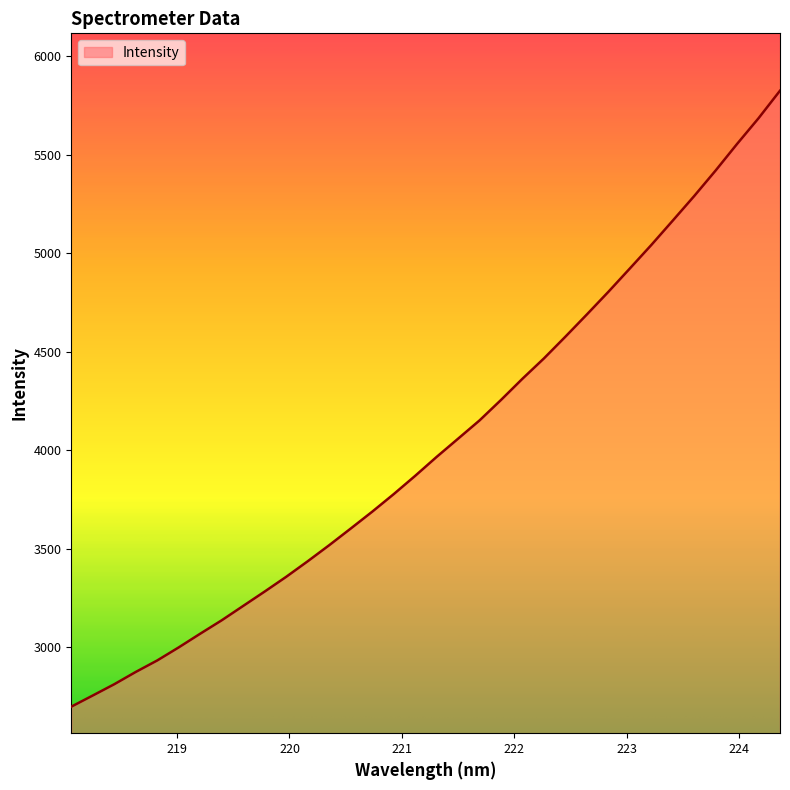

What is the maximum value shown in the chart?

5825.5